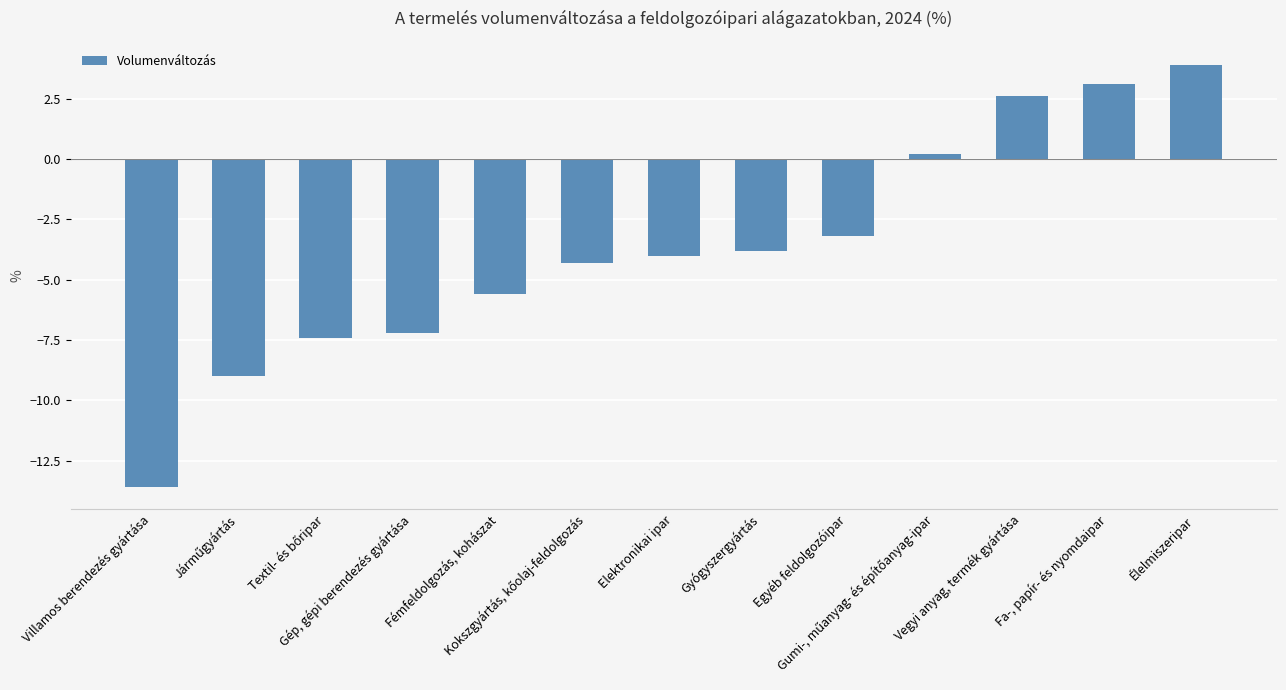

What is the smallest value displayed?

-13.6